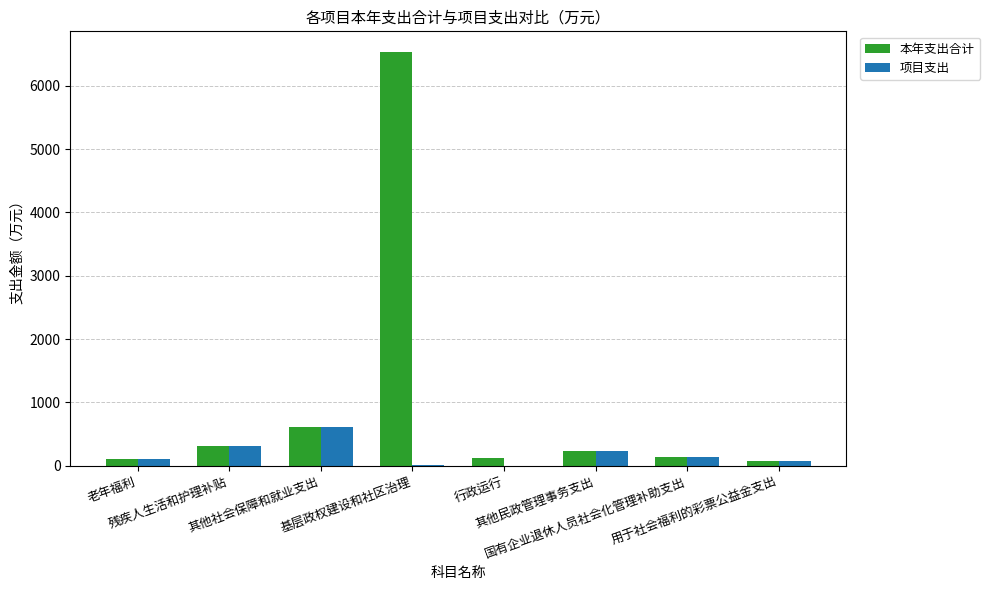

At which label does 项目支出 first exceed 140?

残疾人生活和护理补贴